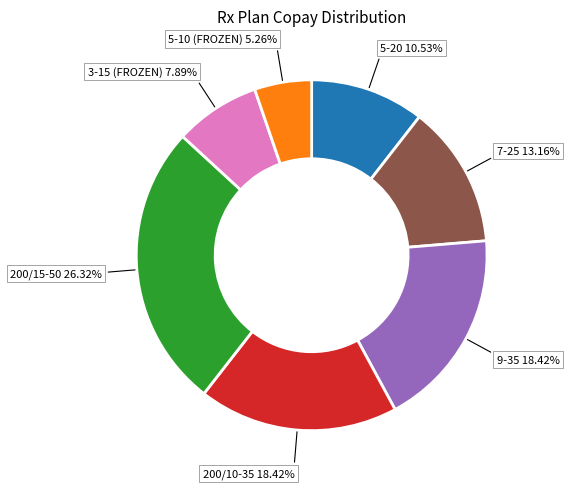

Is there a majority slice in this chart?

No